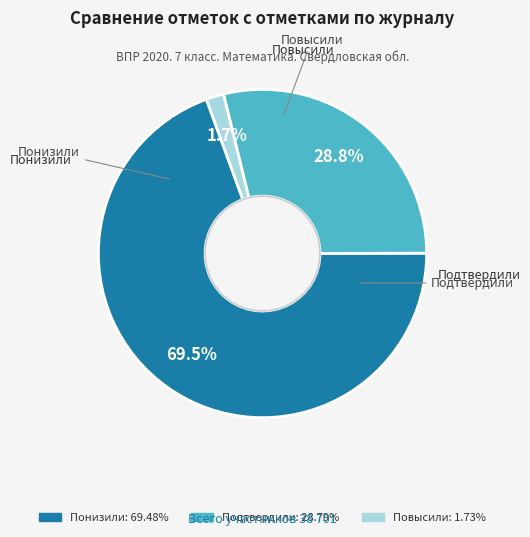

Which has a higher value, Повысили or Подтвердили?

Подтвердили